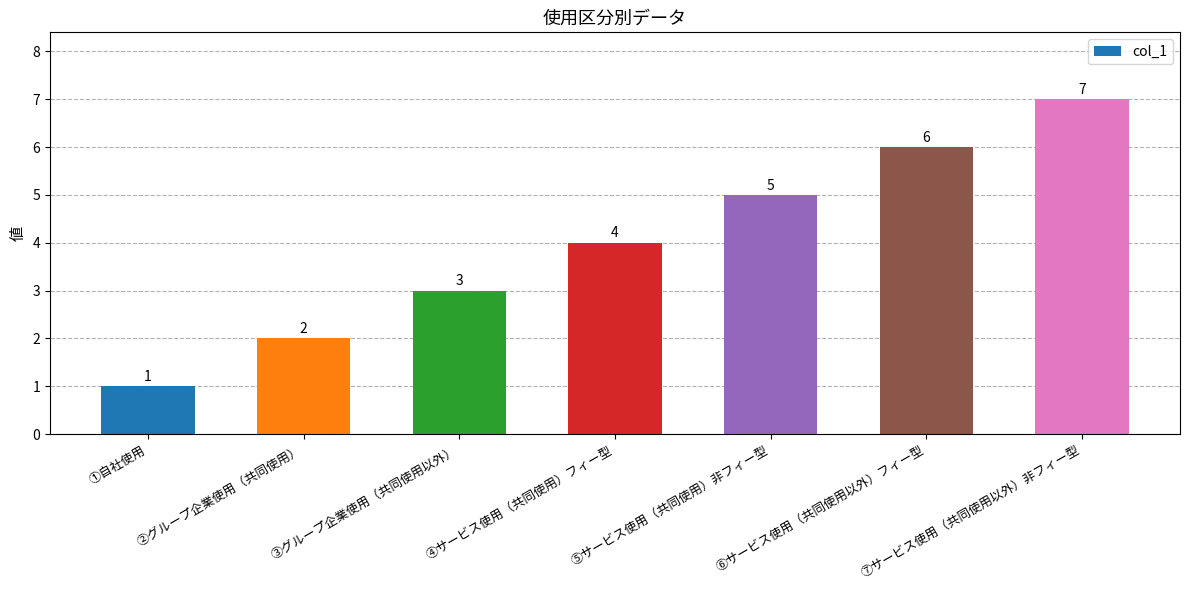

Rank the categories by value from highest to lowest.

⑦サービス使用（共同使用以外）非フィー型, ⑥サービス使用（共同使用以外）フィー型, ⑤サービス使用（共同使用）非フィー型, ④サービス使用（共同使用）フィー型, ③グループ企業使用（共同使用以外）, ②グループ企業使用（共同使用）, ①自社使用